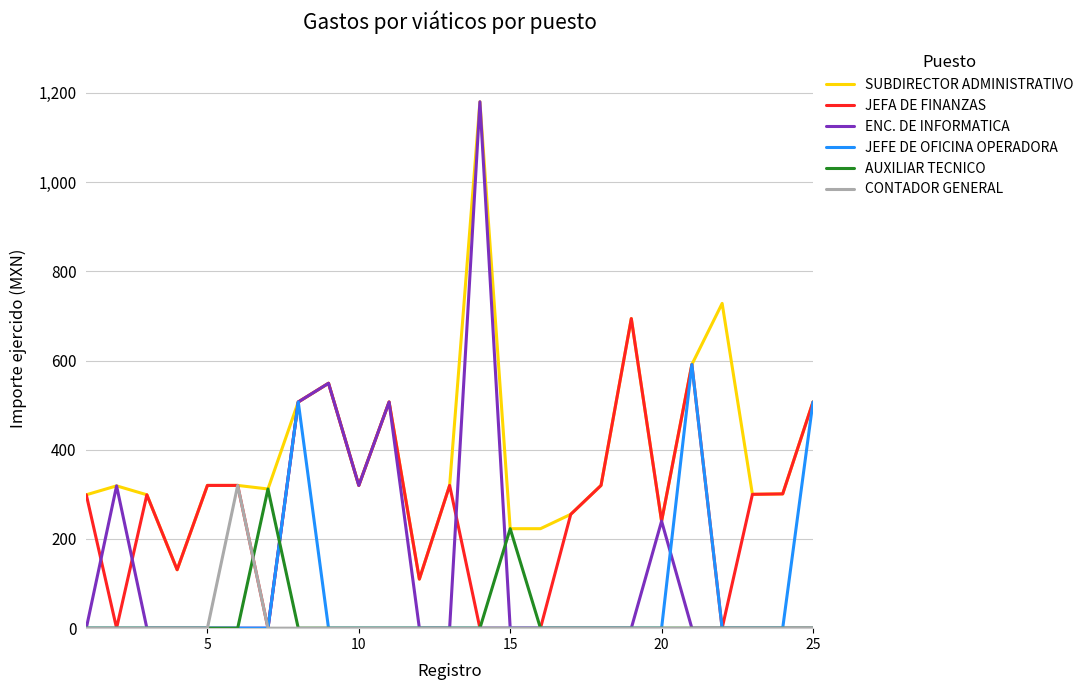

What is the greatest value displayed?

1180.0